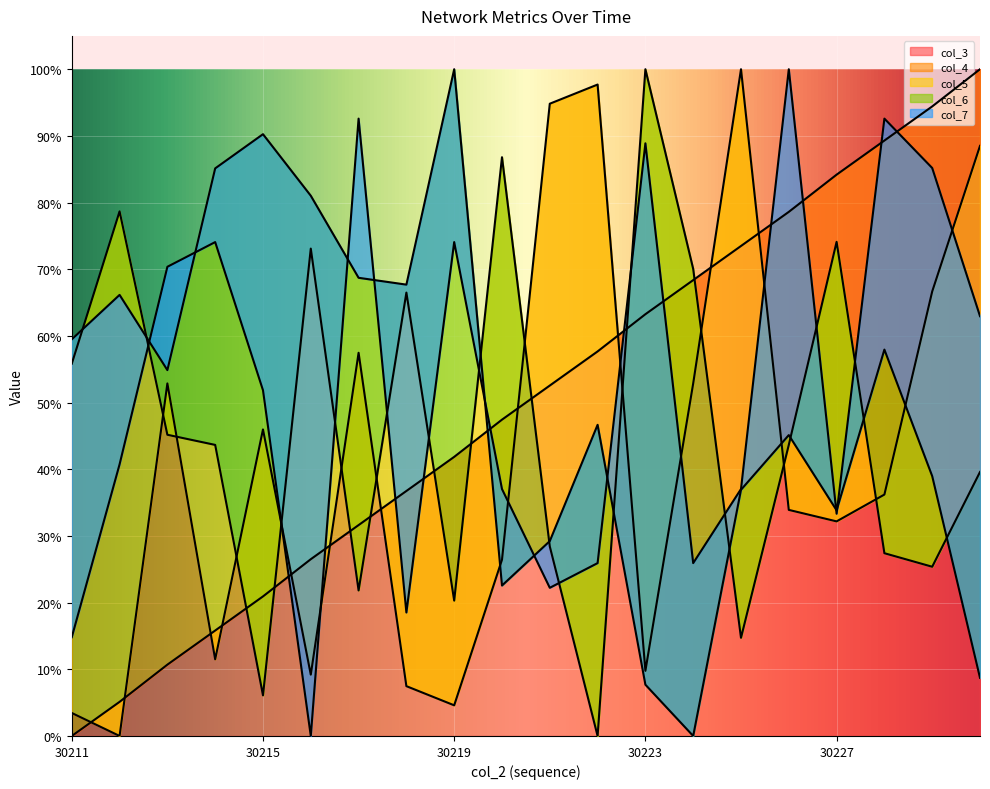

At which label does col_4 first exceed 36?

30213